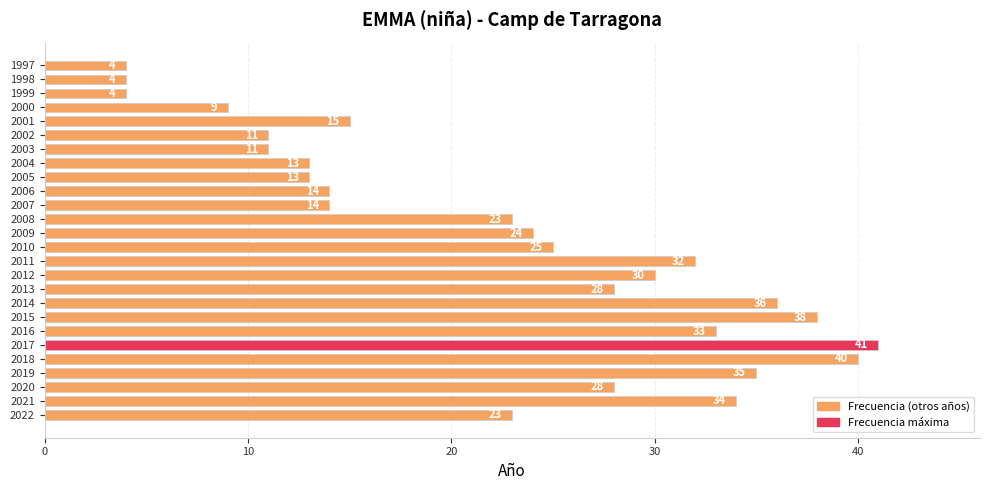

What is the difference between the second highest and second lowest values?

36